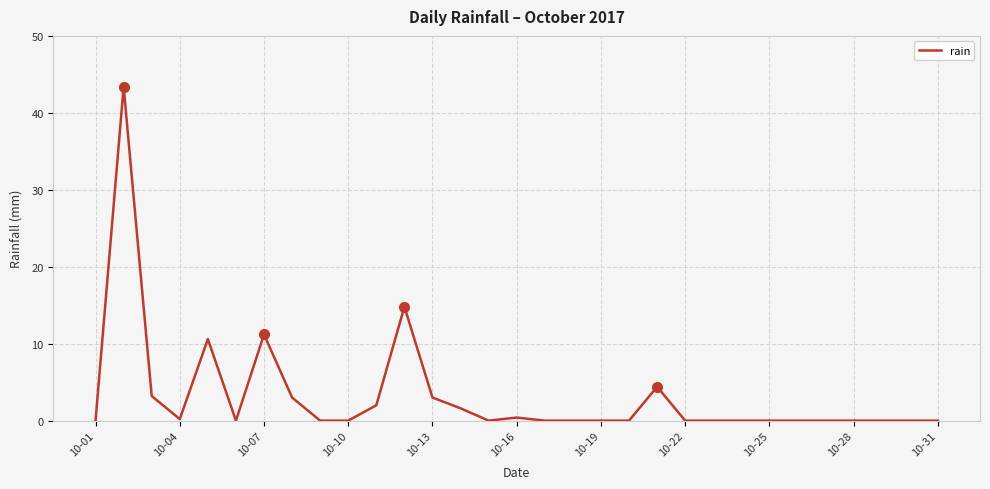

What is the difference between the maximum and minimum values?

43.4